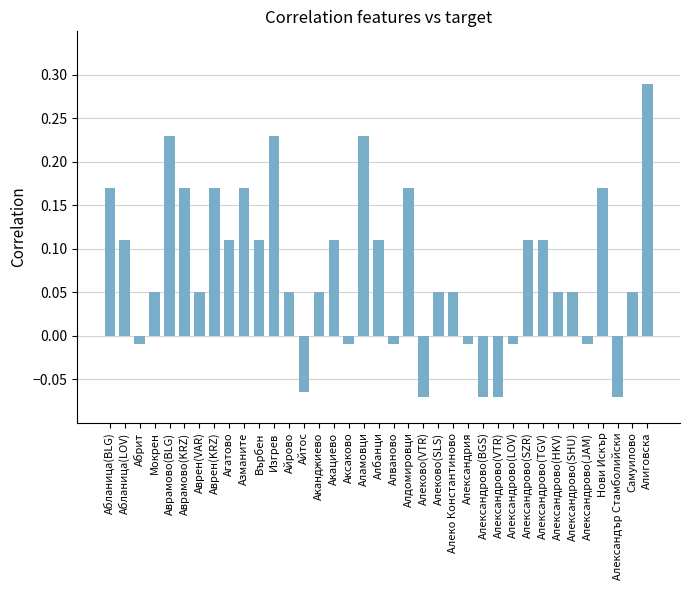

Is it true that the value at Акациево is 0.2?

False